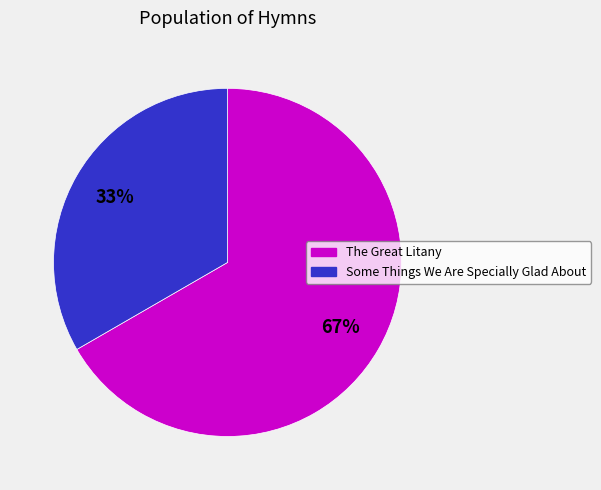

How many segments does this pie chart have?

2